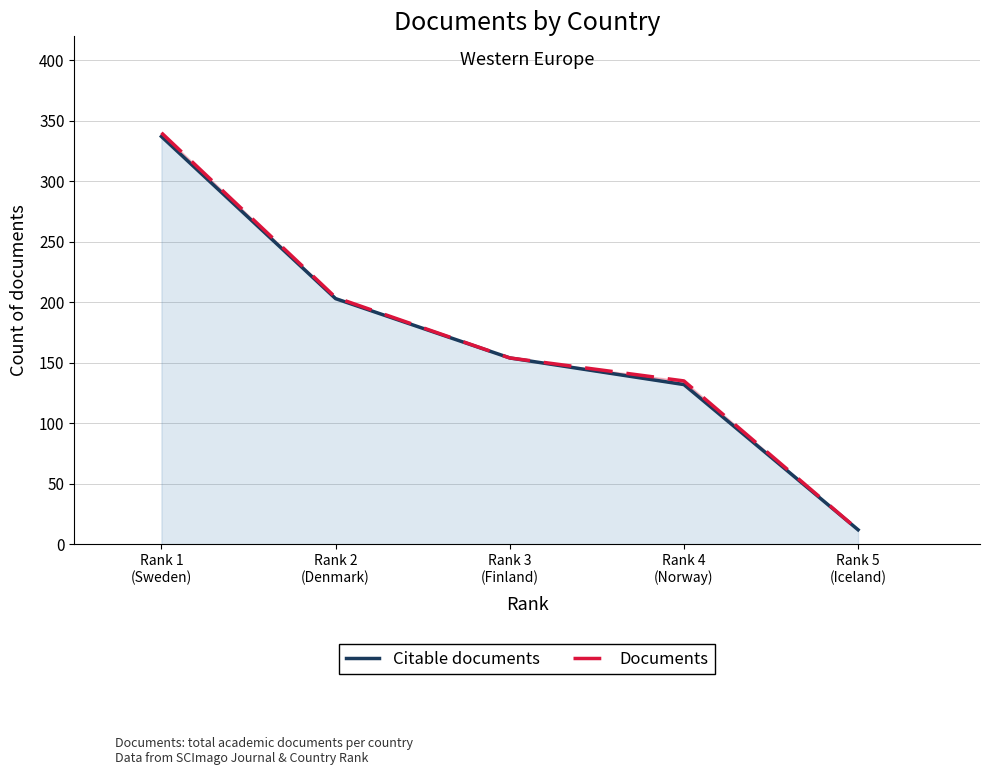

What is the highest value of the Citable documents series?

337